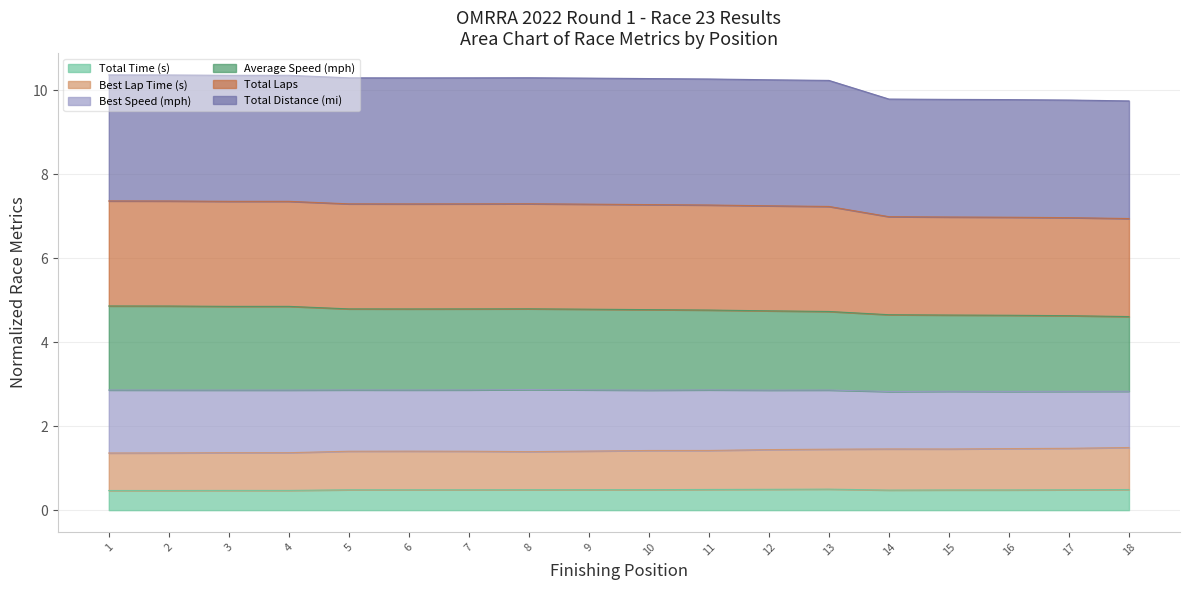

True or false: Best Lap Time (s) has more than 0 interior local peaks.

True